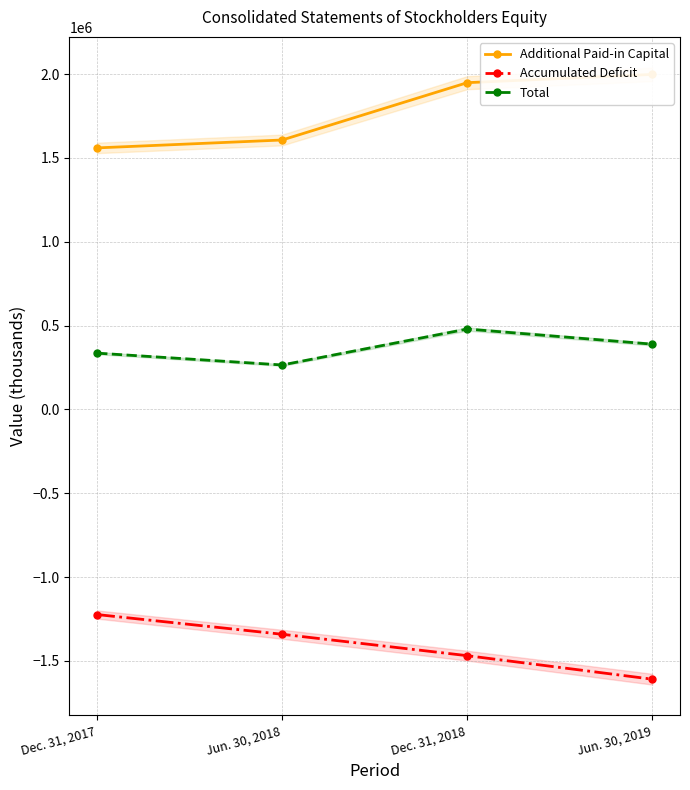

The value of Total at Dec. 31, 2017 is 498046. True or false?

False